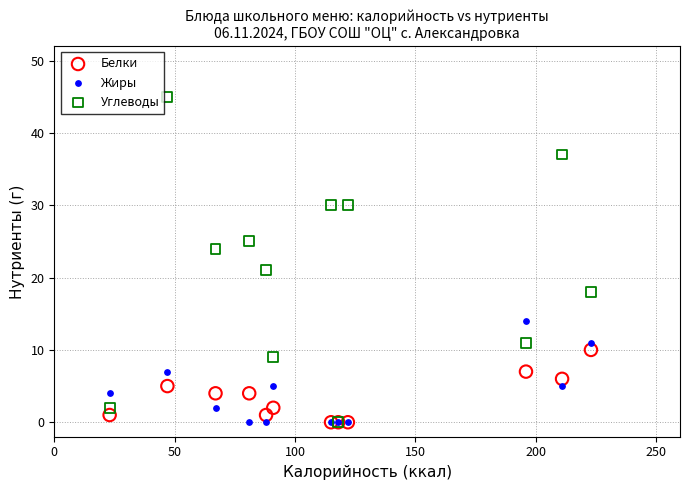

Across all series, what Y value is closest to 22?

21